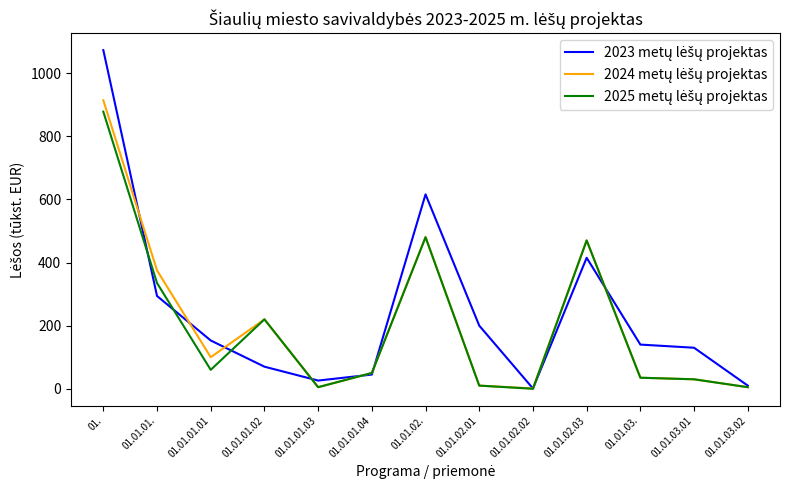

What is the maximum value shown in the chart?

1073